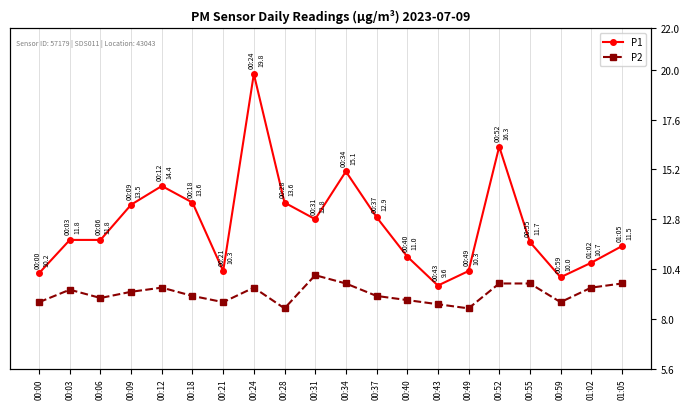

Reading left to right, transcribe all the data shown in this chart.

P1: 10.2	11.8	11.8	13.5	14.4	13.6	10.3	19.8	13.6	12.8	15.1	12.9	11.0	9.6	10.3	16.3	11.7	10.0	10.7	11.5
P2: 8.8	9.4	9.0	9.3	9.5	9.1	8.8	9.5	8.5	10.1	9.7	9.1	8.9	8.7	8.5	9.7	9.7	8.8	9.5	9.7